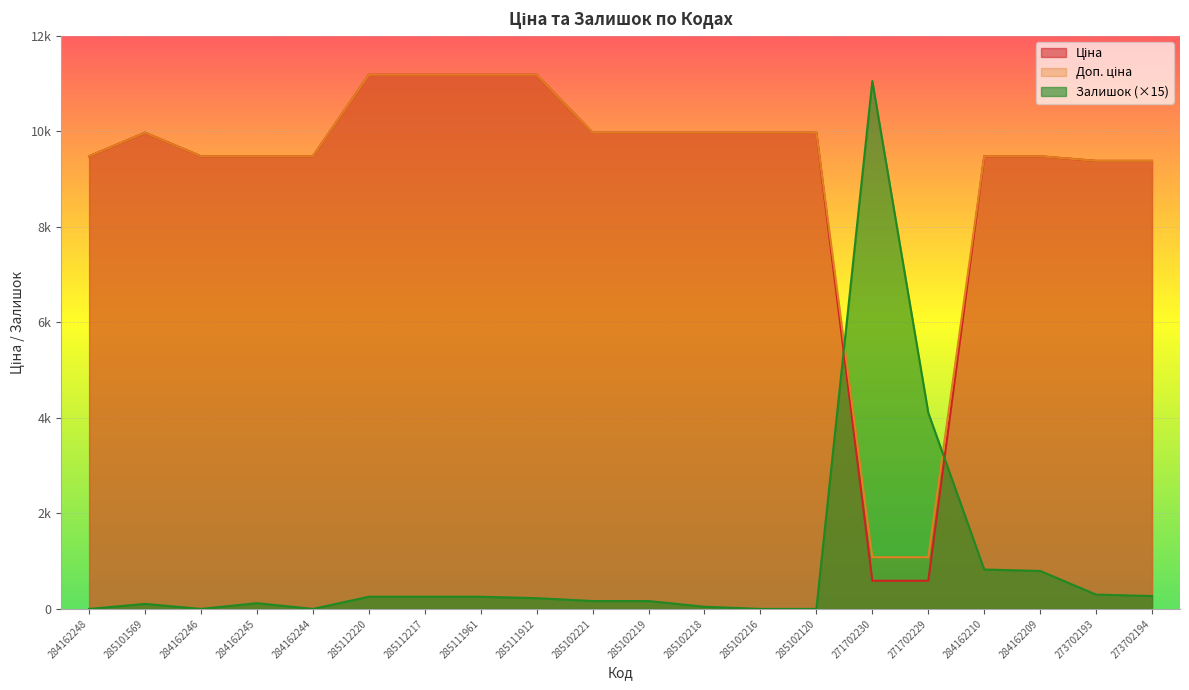

At which category does Доп. ціна reach its first local peak?

285101569